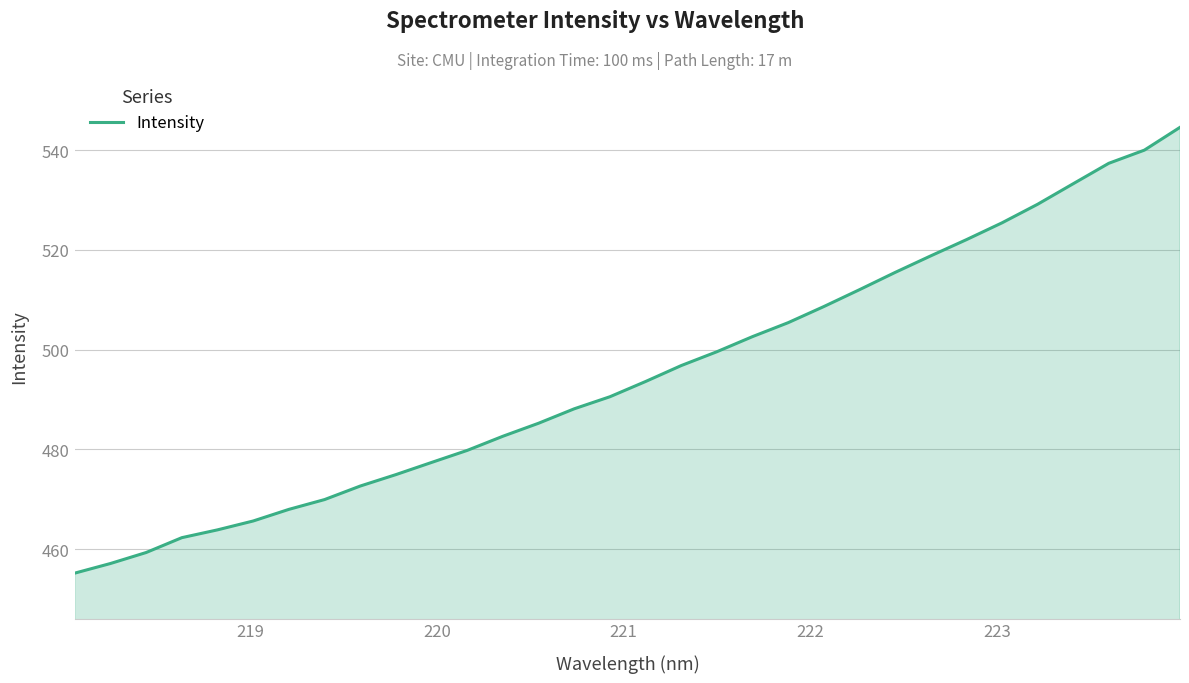

What is the smallest value displayed?

455.2